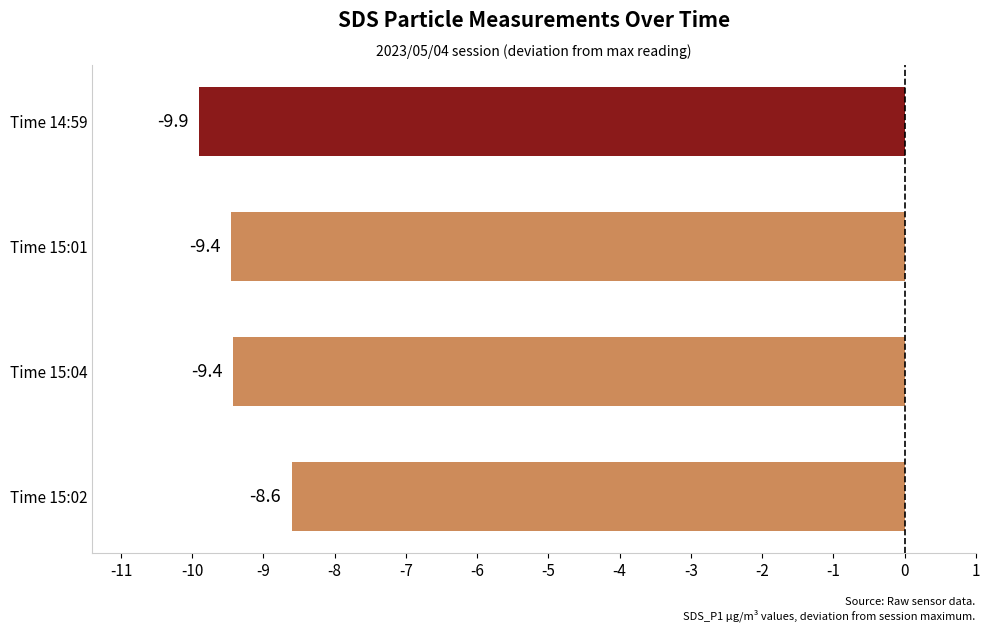

At which category does the chart reach its peak across all series?

Time 15:02